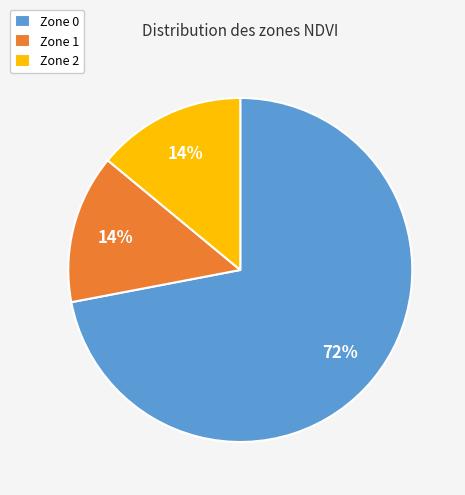

Is the sum of Zone 2 and Zone 0 greater than half?

Yes